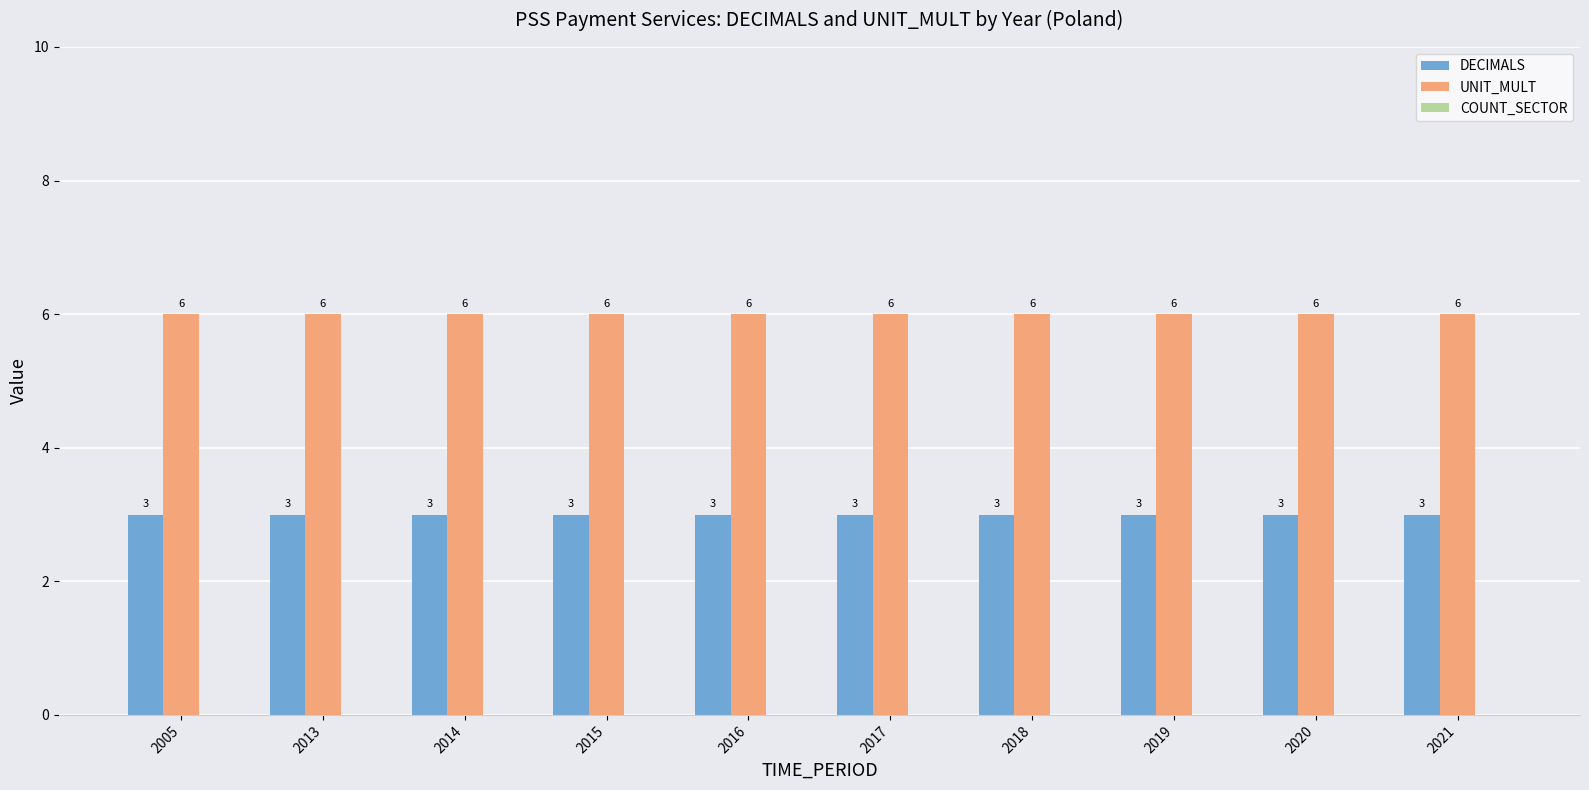

Is it true that UNIT_MULT equals 6 at 2013?

True